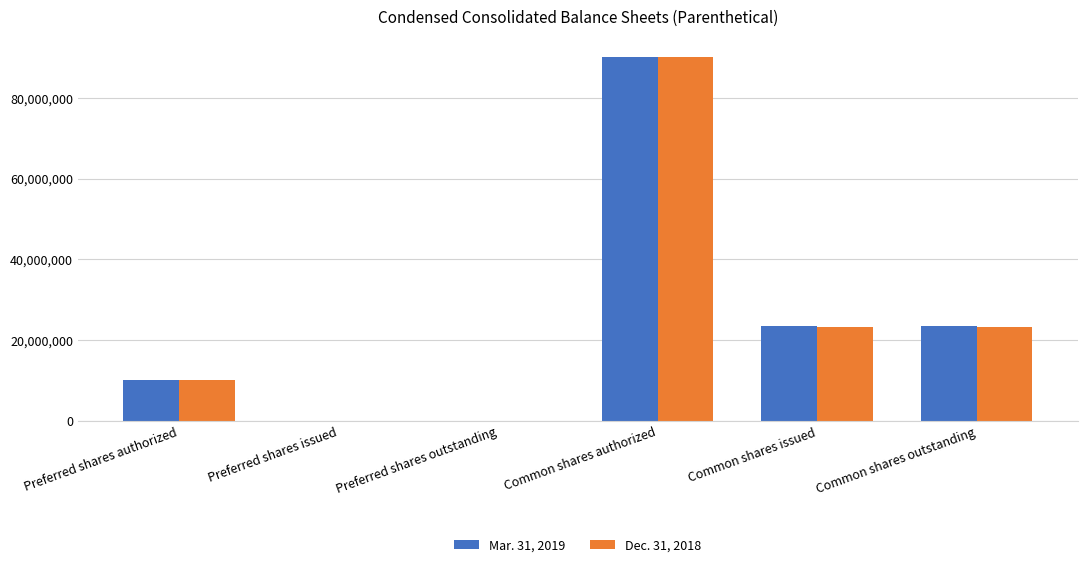

How many groups of bars are there?

6